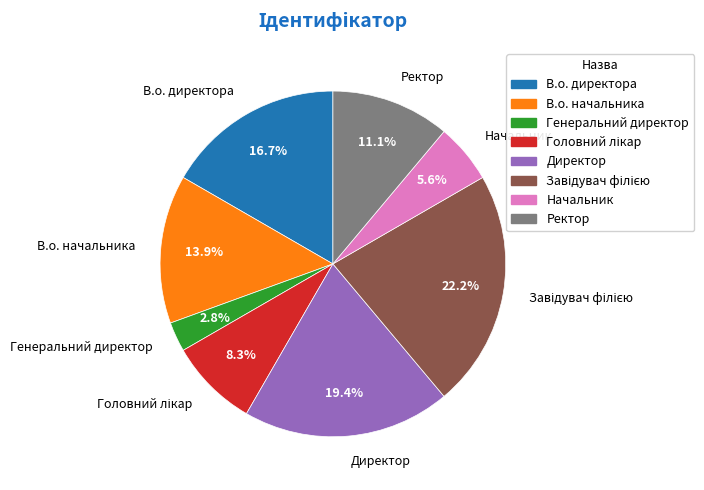

What percentage is the В.о. директора slice, to the nearest percent?

17%